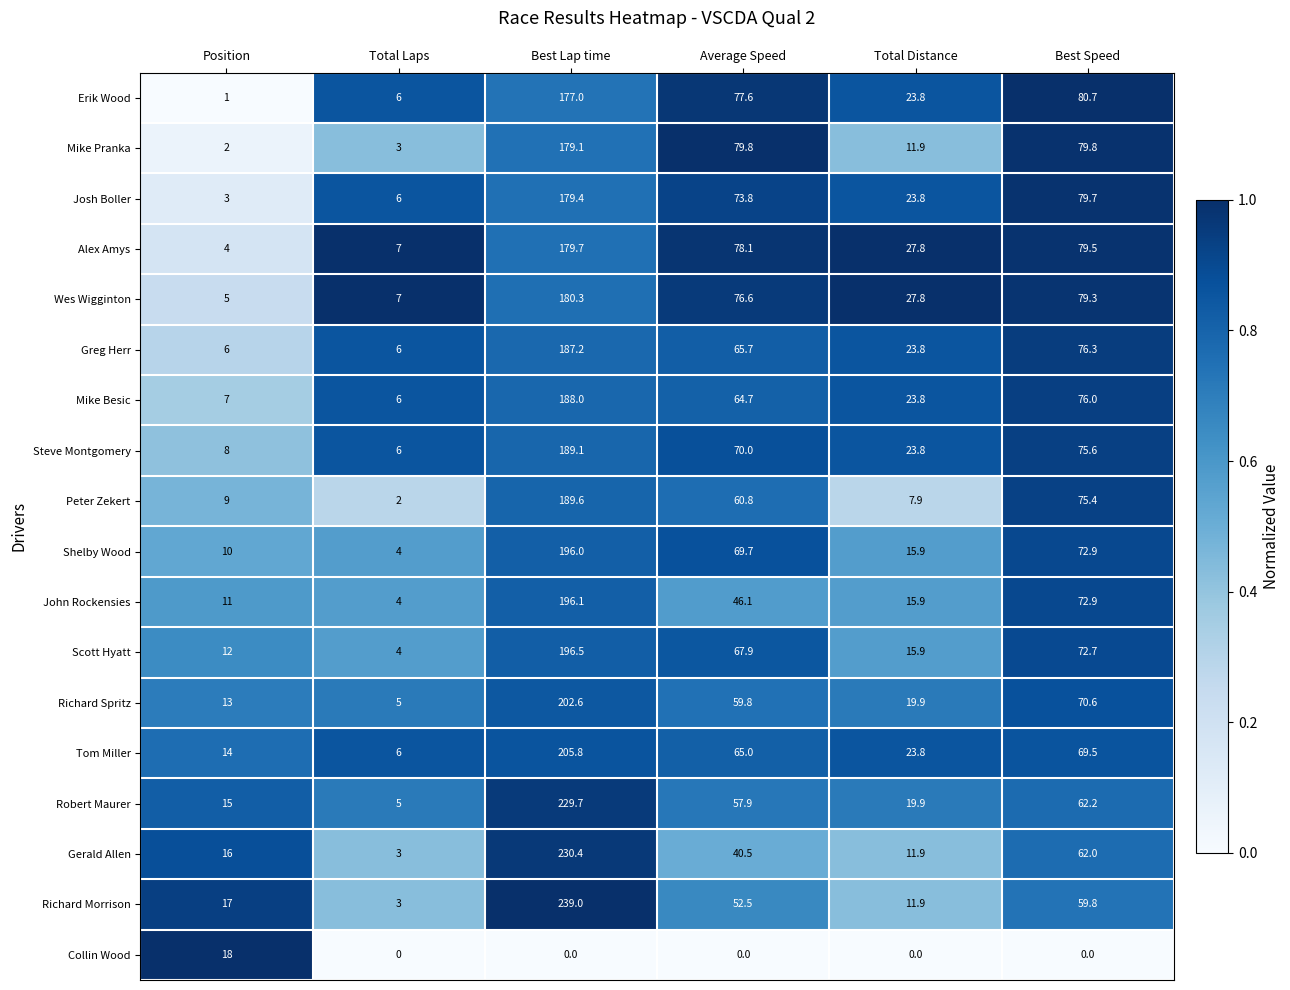

What is the sum of the Wes Wigginton values at Total Distance and Total Laps?

34.8